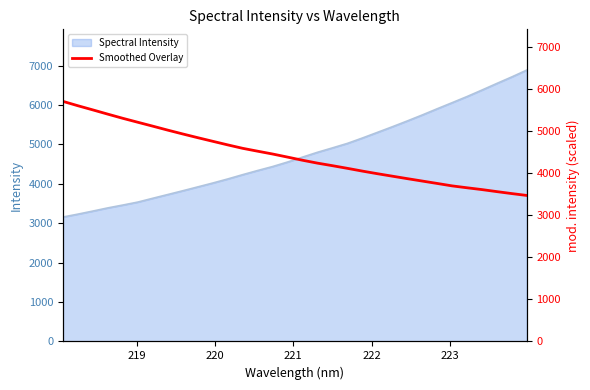

What is the sum of all values?

141921.5